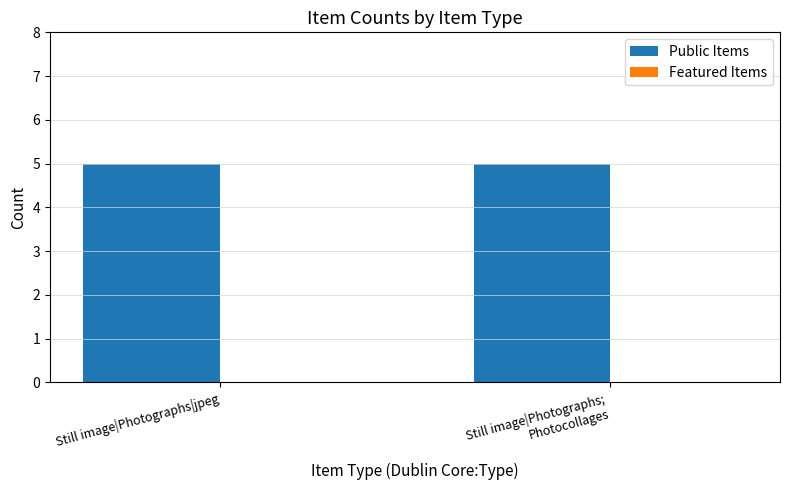

The Public Items series shows 2 at Still image|Photographs|jpeg. True or false?

False